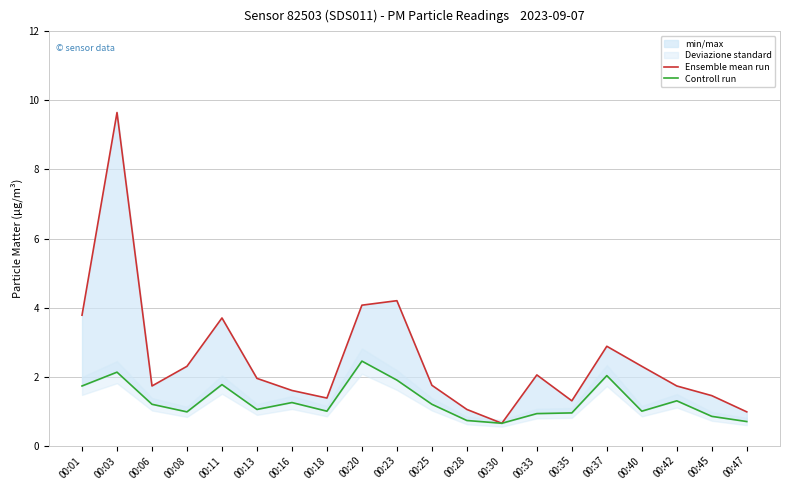

True or false: Ensemble mean run and Controll run intersect in this chart.

False